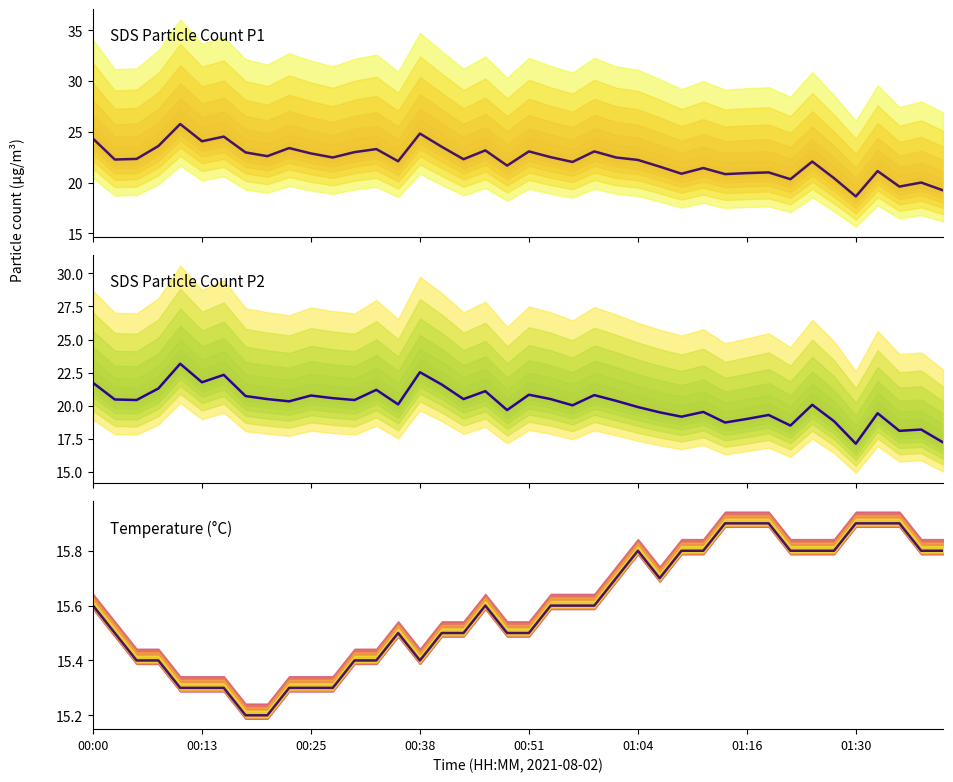

What is the sum of the SDS_P1 center values at 17 and 01:04?

46.4